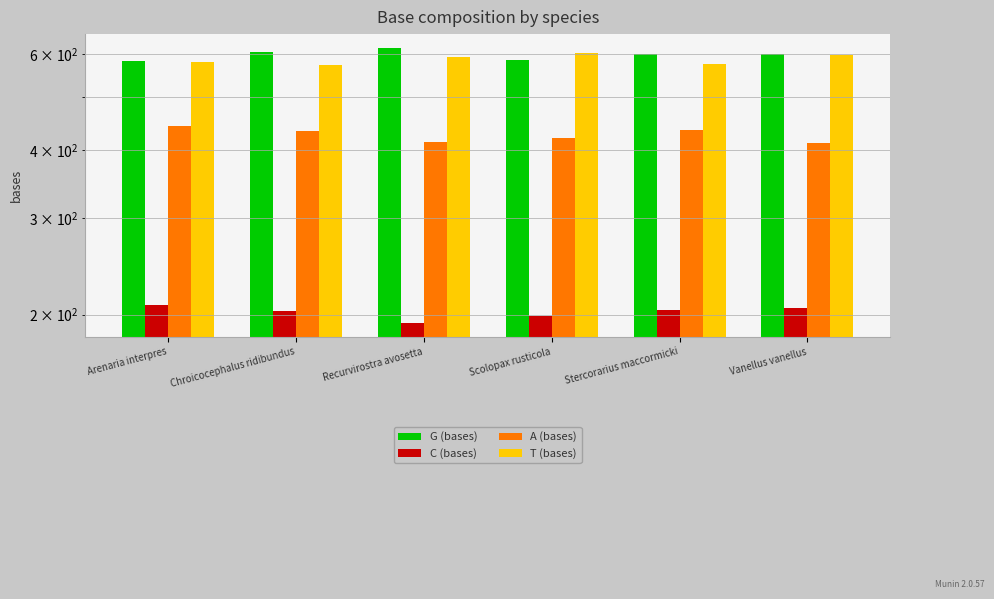

The C (bases) series shows 203 at Chroicocephalus ridibundus. True or false?

True